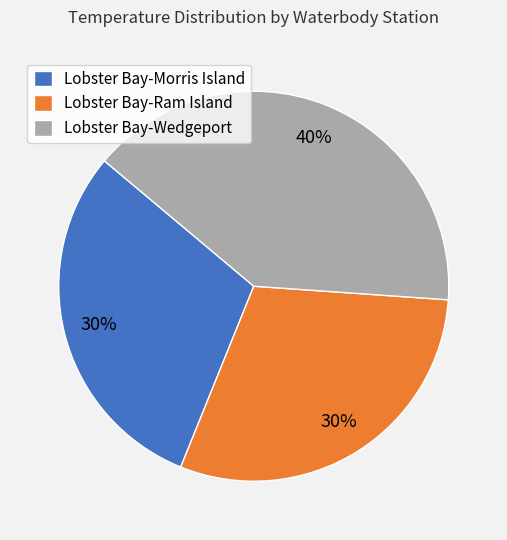

Do Lobster Bay-Ram Island and Lobster Bay-Morris Island together represent more than half of the pie?

Yes